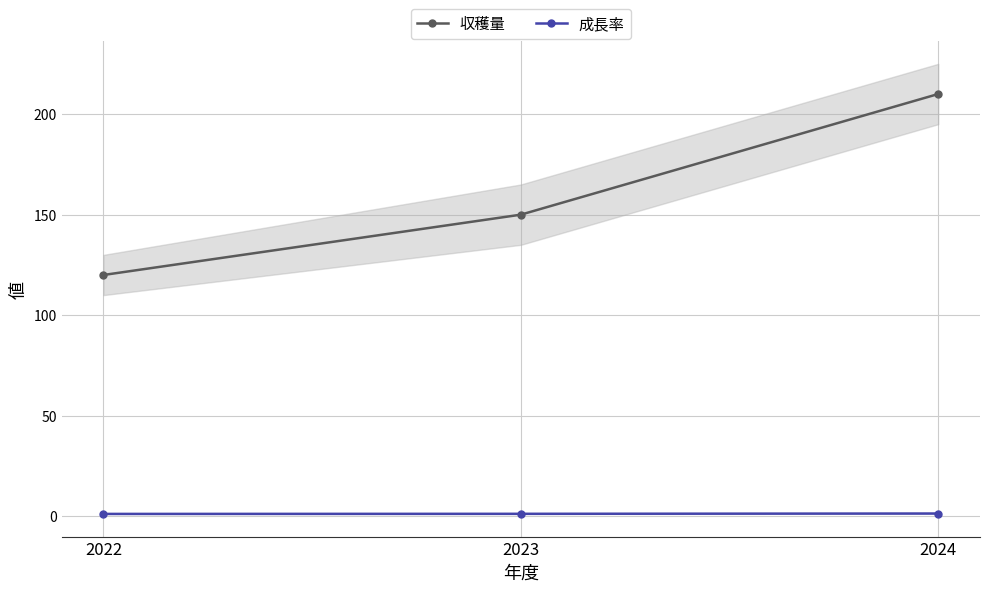

Reading left to right, extract all data points from this chart.

収穫量: 2022=120.0	2023=150.0	2024=210.0
成長率: 2022=1.2	2023=1.2	2024=1.4